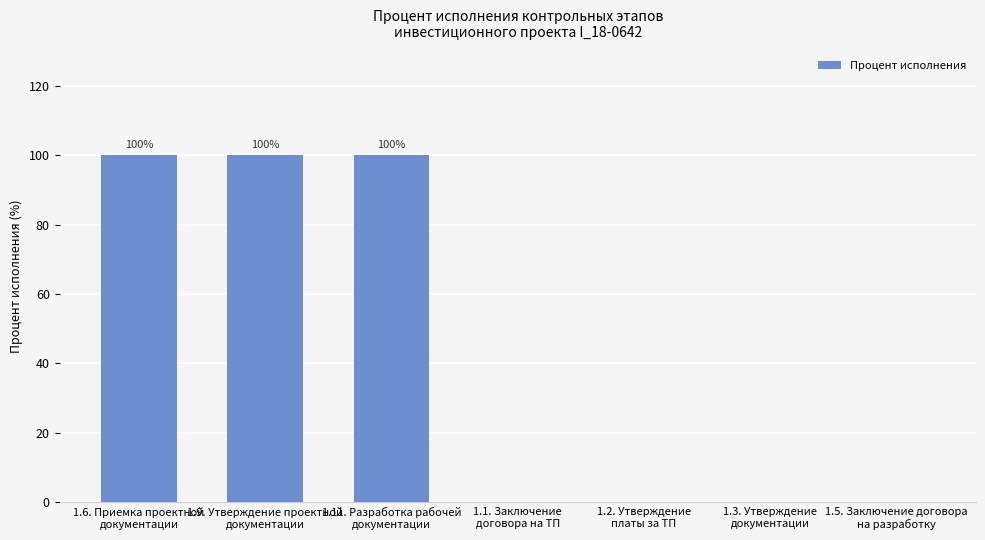

What is the average value?

43